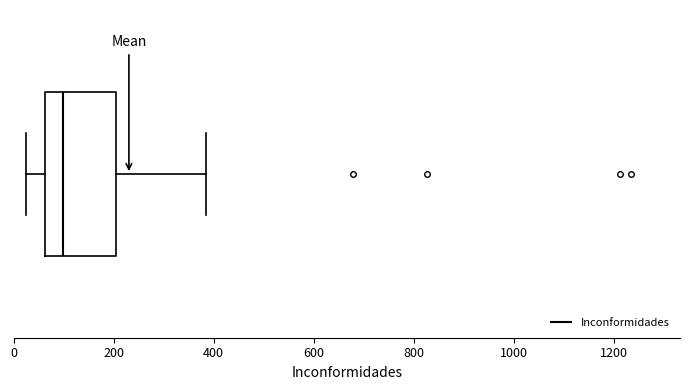

Where does the left whisker of the box end on the x-axis? The values are not printed on the chart, so give them approximately, as read against the axis.

20